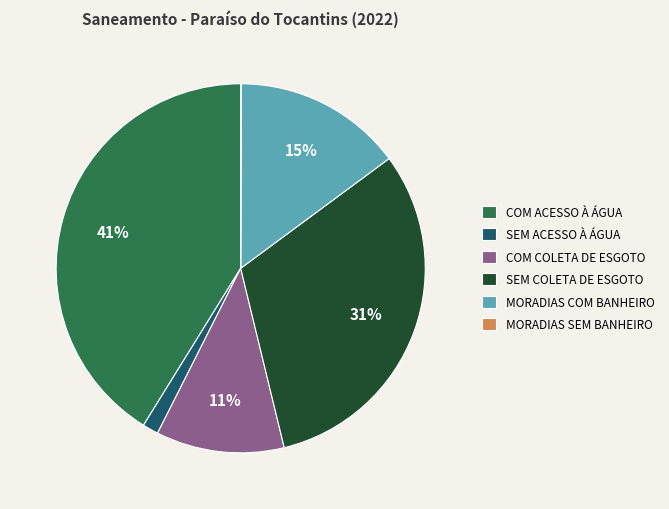

To the nearest percent, what is the average slice percentage?

17%